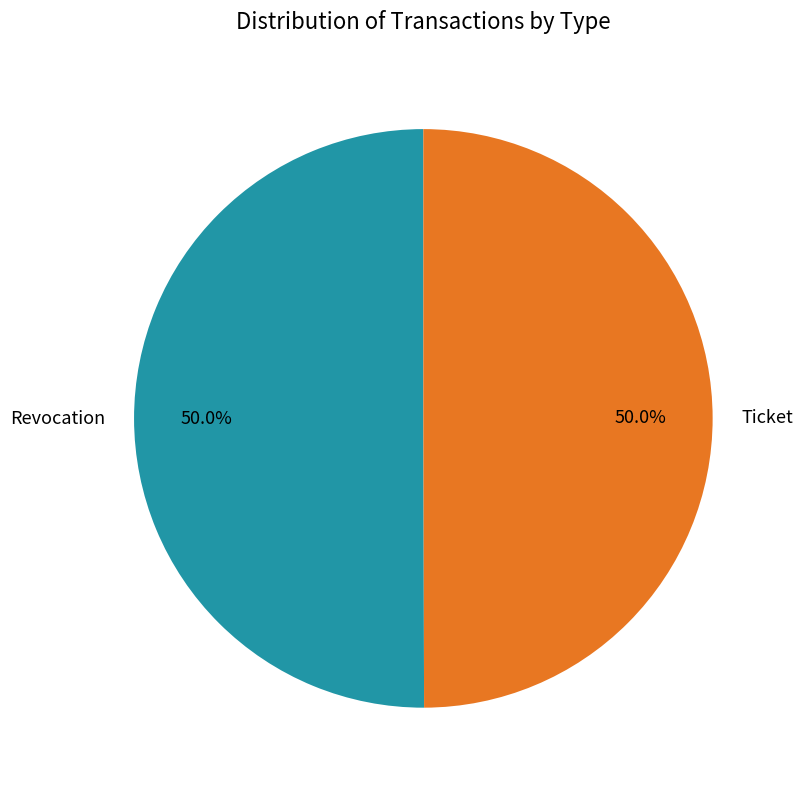

To the nearest percent, what portion does Revocation represent?

50%